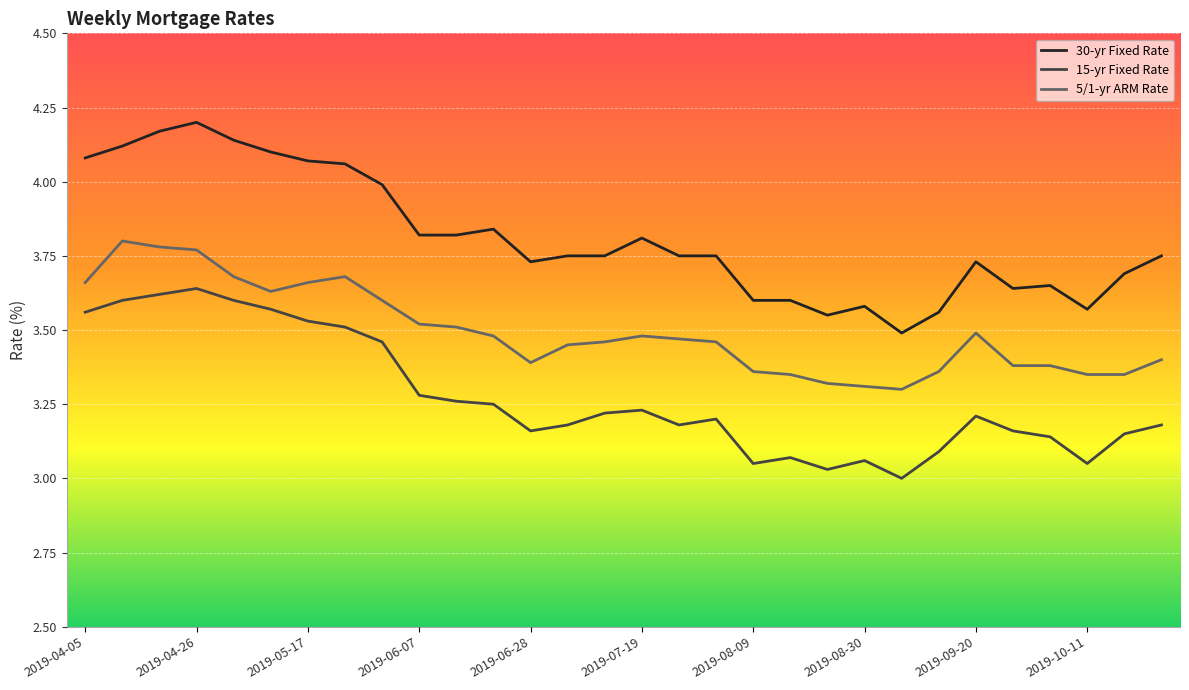

Reading left to right, what are all the values shown in this chart?

30-yr Fixed Rate: 4.1	4.1	4.2	4.2	4.1	4.1	4.1	4.1	4.0	3.8	3.8	3.8	3.7	3.8	3.8	3.8	3.8	3.8	3.6	3.6	3.5	3.6	3.5	3.6	3.7	3.6	3.6	3.6	3.7	3.8
15-yr Fixed Rate: 3.6	3.6	3.6	3.6	3.6	3.6	3.5	3.5	3.5	3.3	3.3	3.2	3.2	3.2	3.2	3.2	3.2	3.2	3.0	3.1	3.0	3.1	3.0	3.1	3.2	3.2	3.1	3.0	3.1	3.2
5/1-yr ARM Rate: 3.7	3.8	3.8	3.8	3.7	3.6	3.7	3.7	3.6	3.5	3.5	3.5	3.4	3.5	3.5	3.5	3.5	3.5	3.4	3.4	3.3	3.3	3.3	3.4	3.5	3.4	3.4	3.4	3.4	3.4